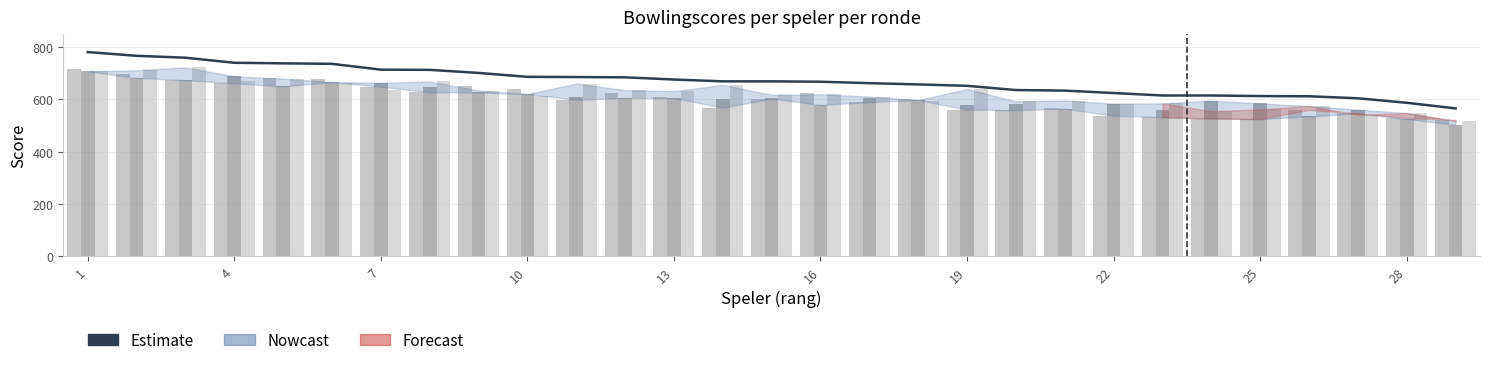

What is the difference between the maximum and second lowest values in the Ronde 2 series?

183.0